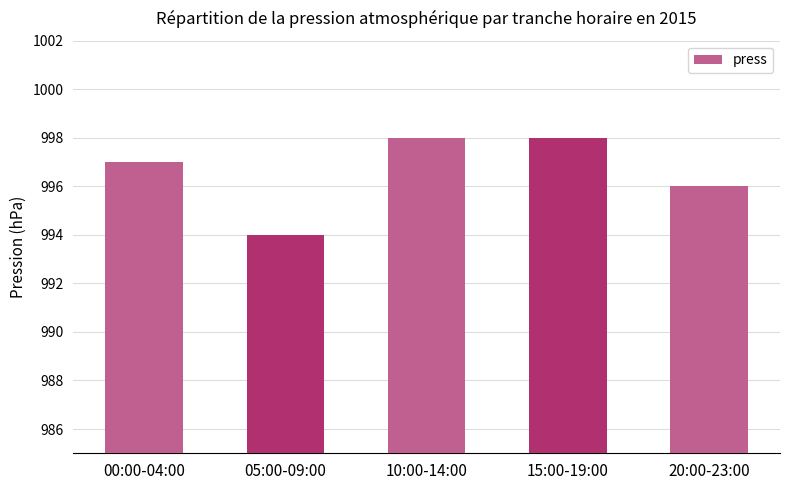

Between 05:00-09:00 and 10:00-14:00, which is larger?

10:00-14:00